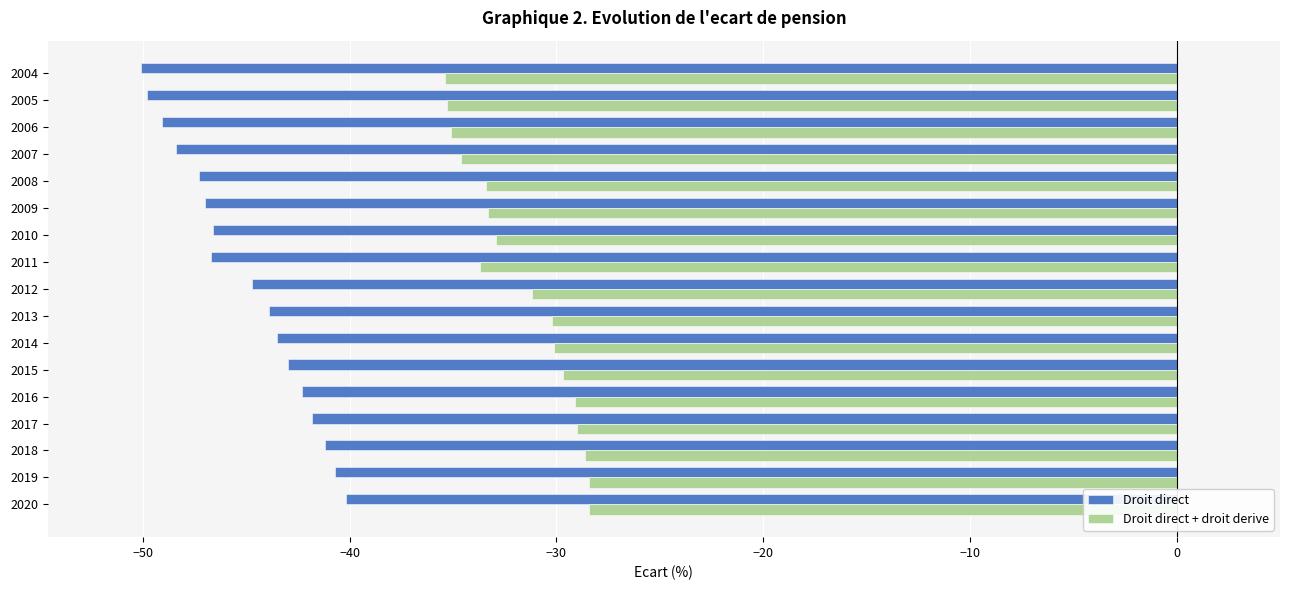

How many data points does each series have?

17